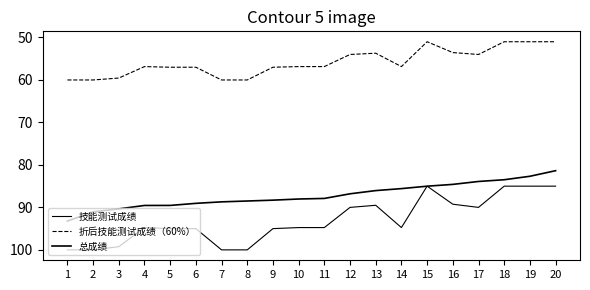

The 折后技能测试成绩（60%） series shows 57.0 at 5. True or false?

True